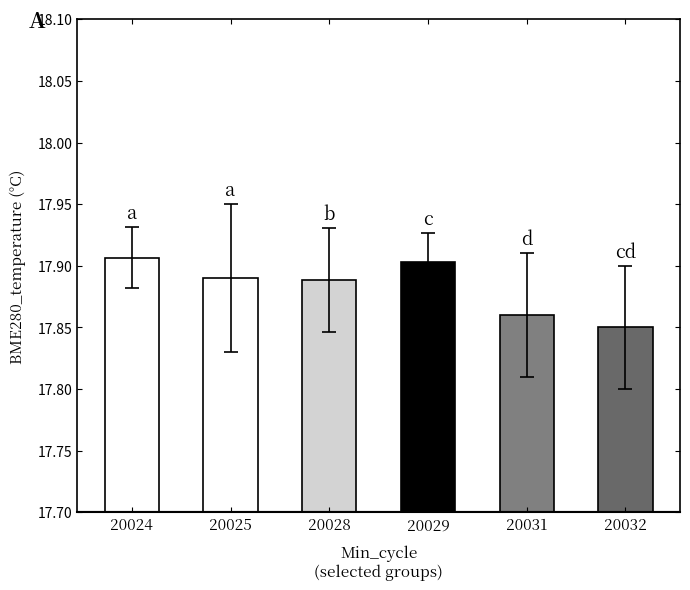

Between 20029 and 20031, which is larger?

20029